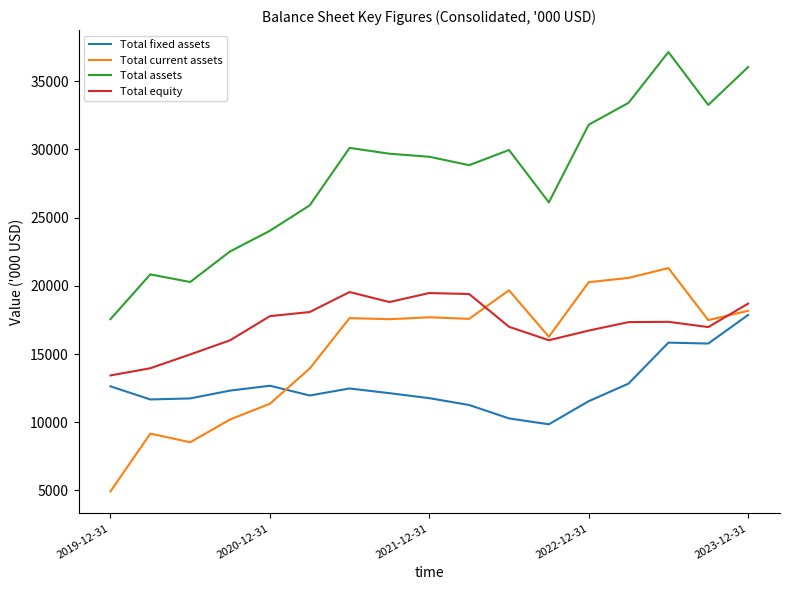

Which series has the largest total across all categories?

Total assets